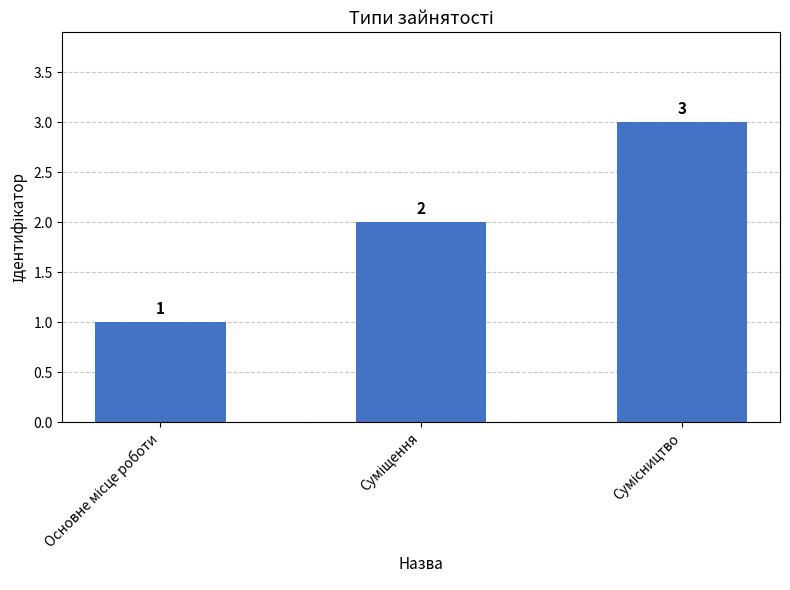

What is the maximum value shown in the chart?

3